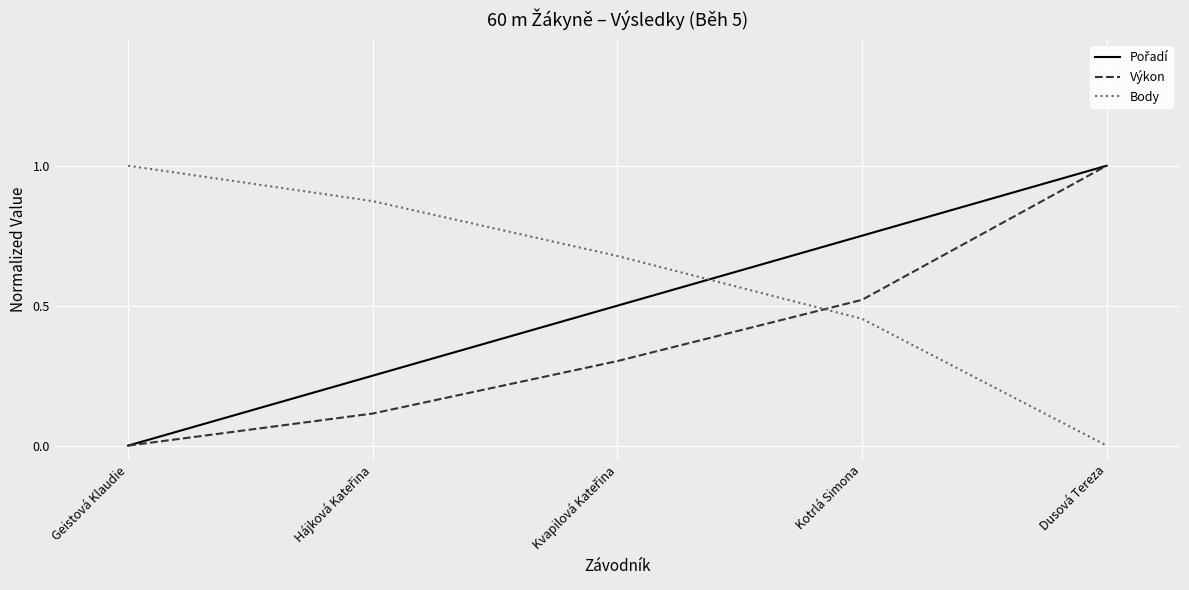

True or false: Body and Výkon cross at least once.

True